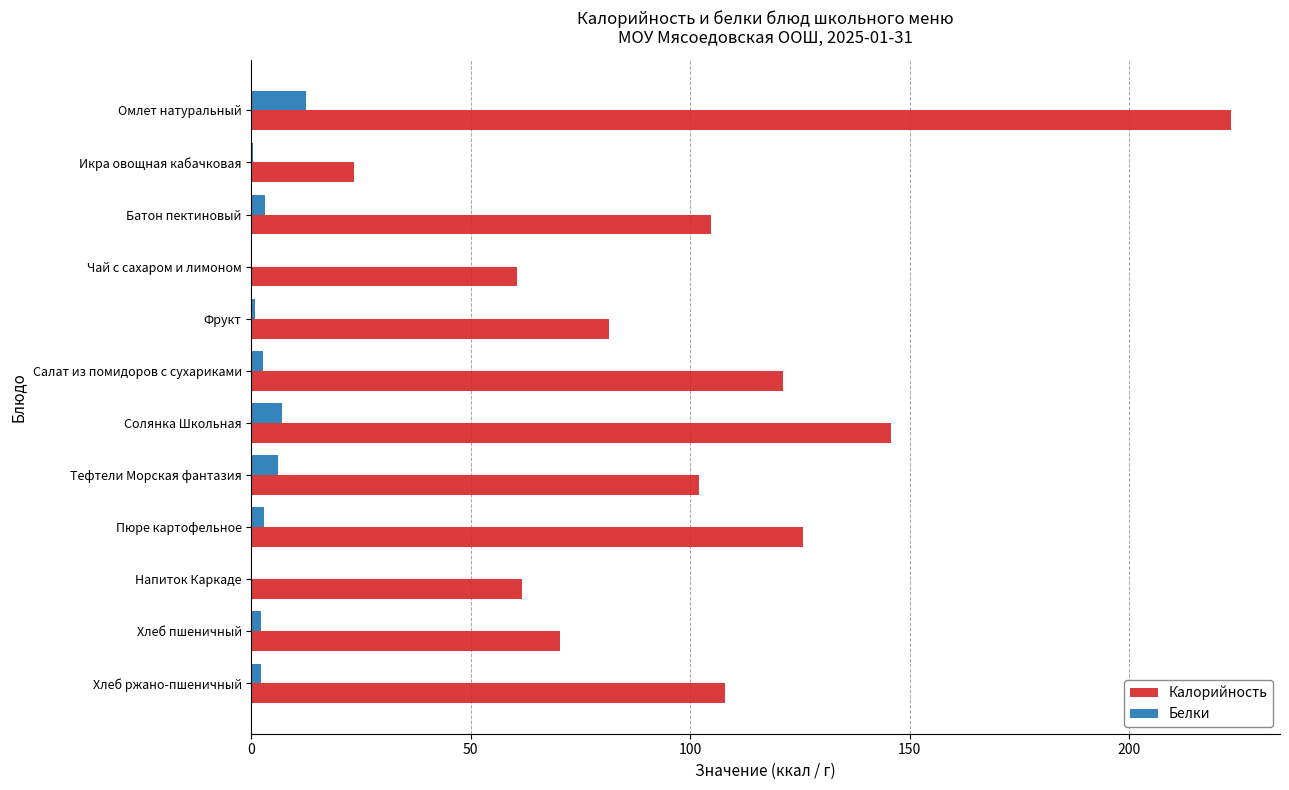

Read the Калорийность value at Солянка Школьная.

145.9